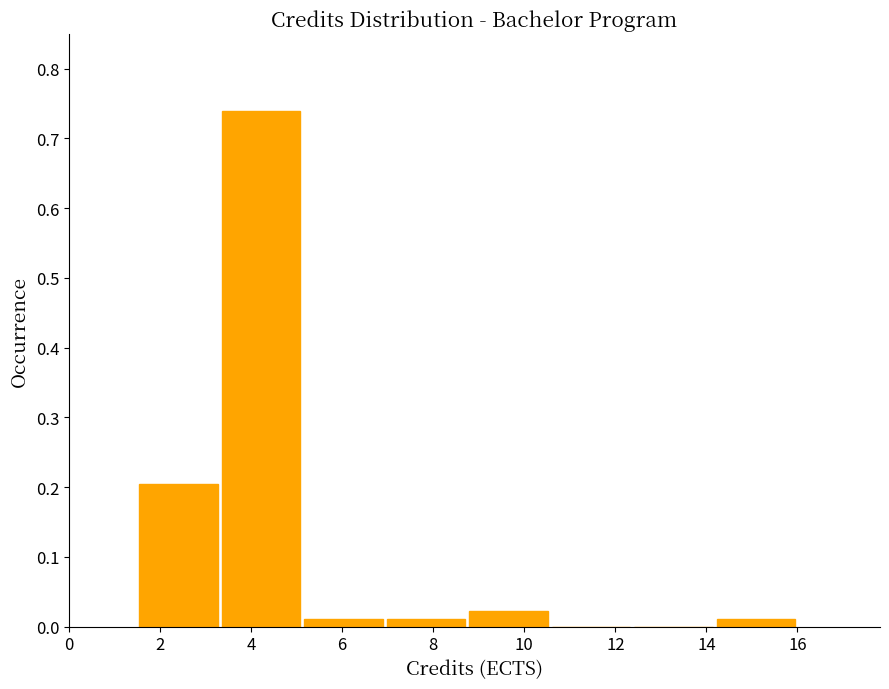

Reading left to right, transcribe this chart: for each bar, give the range it covers on the x-axis and its height. Neither the bar edges nor the heights are printed on the chart, so give them approximately, as read against the axes.

1.6 to 3.4: 0.20
3.4 to 5.2: 0.74
5.2 to 7.0: 0.01
7.0 to 8.8: 0.01
8.8 to 10.6: 0.02
10.6 to 12.4: 0
12.4 to 14.2: 0
14.2 to 16.0: 0.01